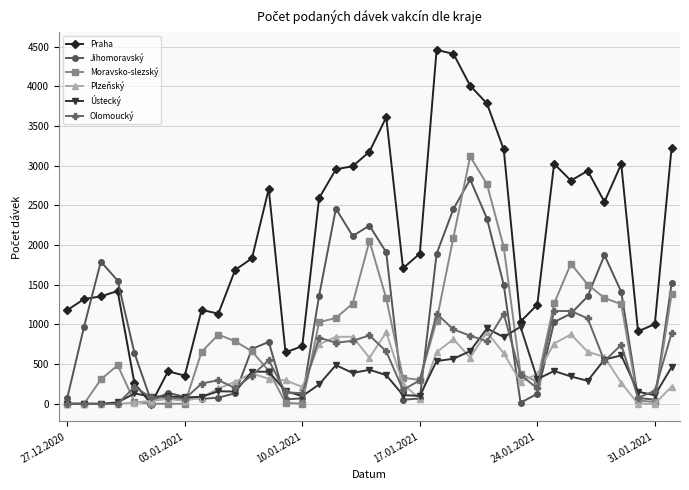

How many intersections are there between Plzeňský and Praha?

2